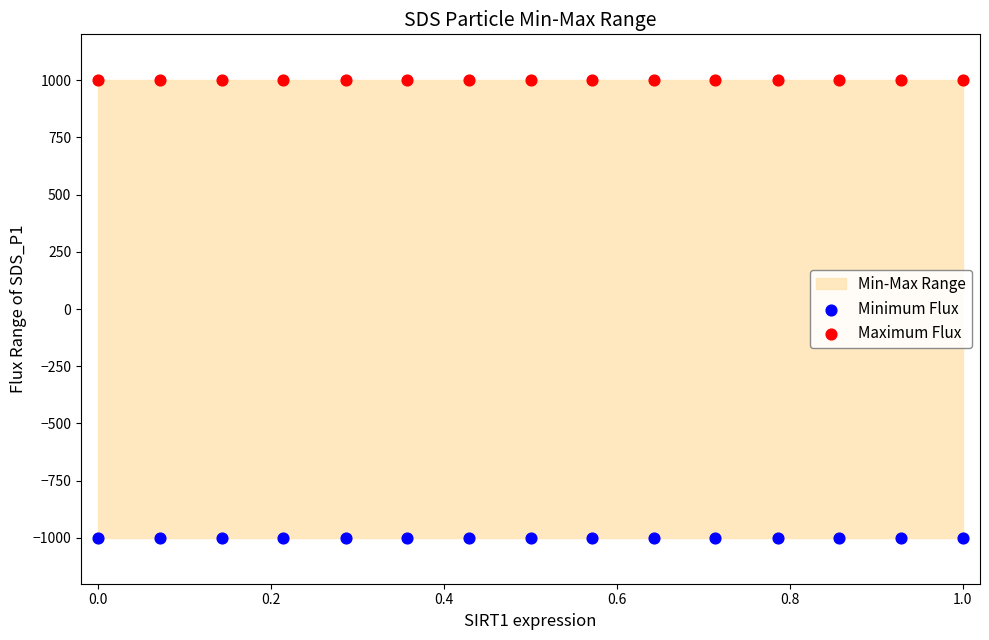

Which series reaches the minimum Y coordinate?

Minimum Flux